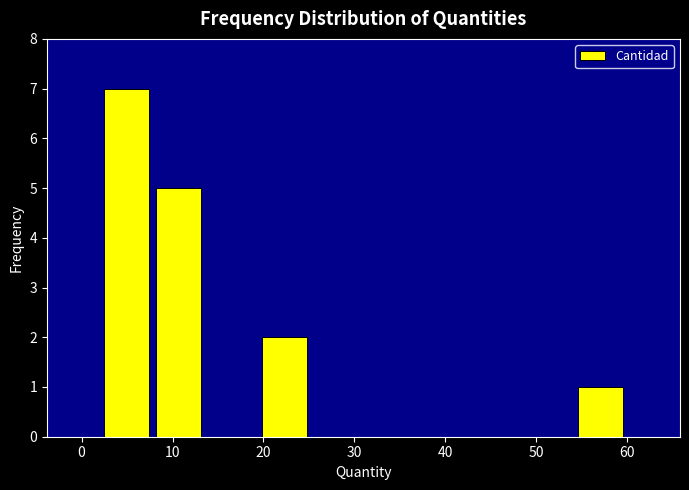

Reading left to right, list every bar in this chart as the range it spans on the x-axis followed by its height. Neither the bar edges nor the heights are printed on the chart, so give them approximately, as read against the axes.

2.0 to 7.8: 7
7.8 to 13.6: 5
13.6 to 19.4: 0
19.4 to 25.2: 2
25.2 to 31.0: 0
31.0 to 36.8: 0
36.8 to 42.6: 0
42.6 to 48.4: 0
48.4 to 54.2: 0
54.2 to 60.0: 1